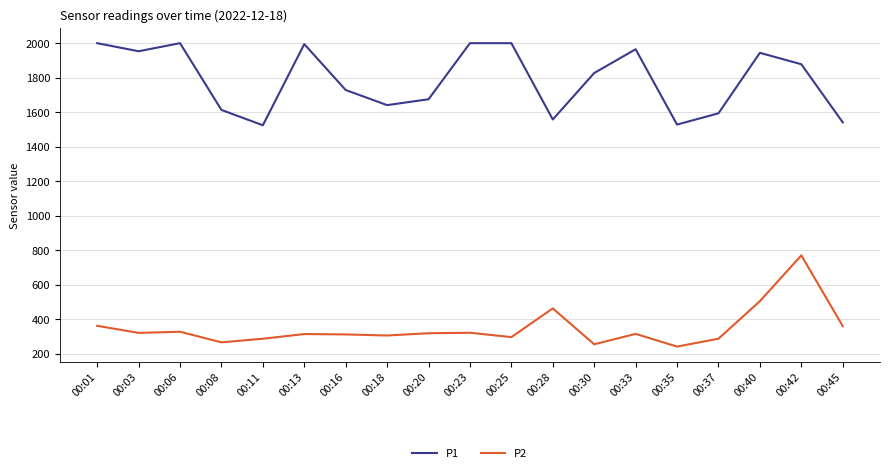

At which category does P1 reach its first local peak?

00:06